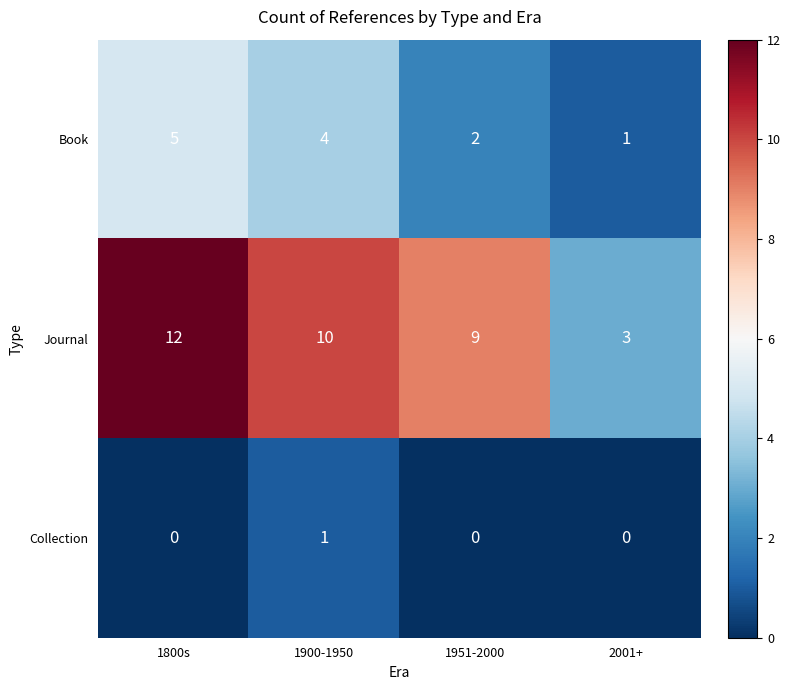

What is the difference between the maximum and minimum values in the Journal series?

9